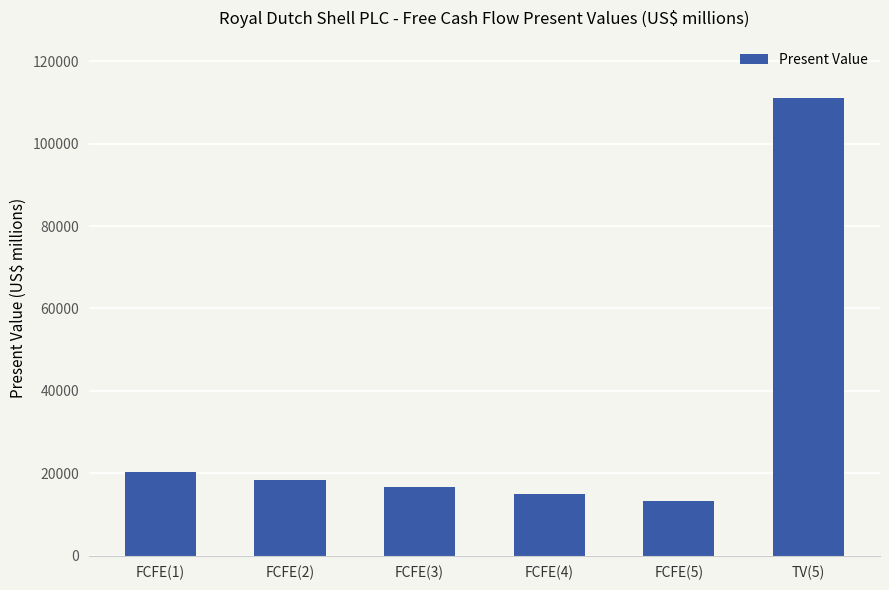

At which category does the chart reach its peak across all series?

TV(5)